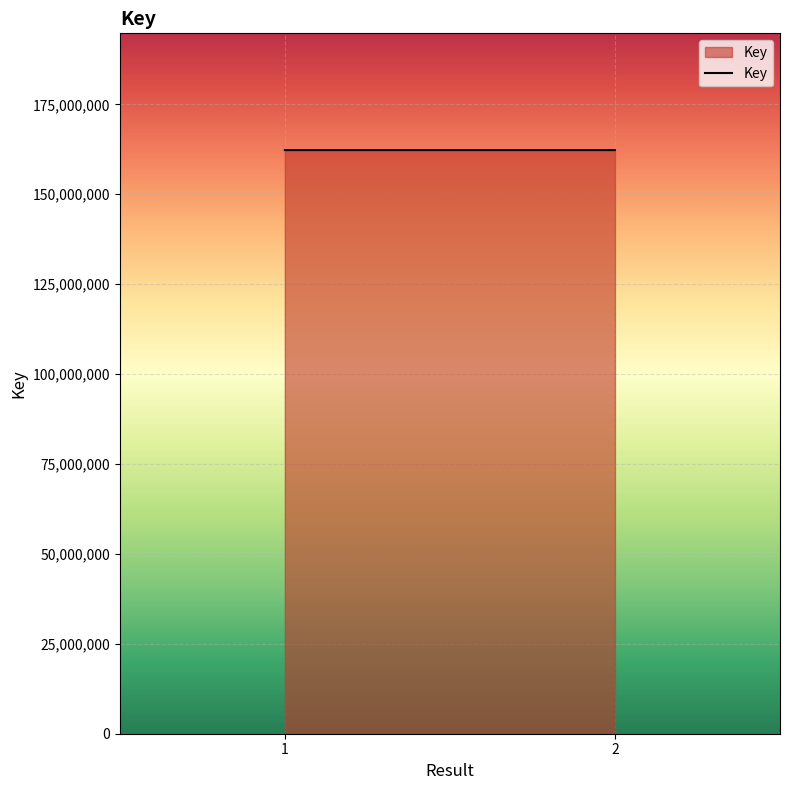

True or false: the data shows 162279146 at 2.

True